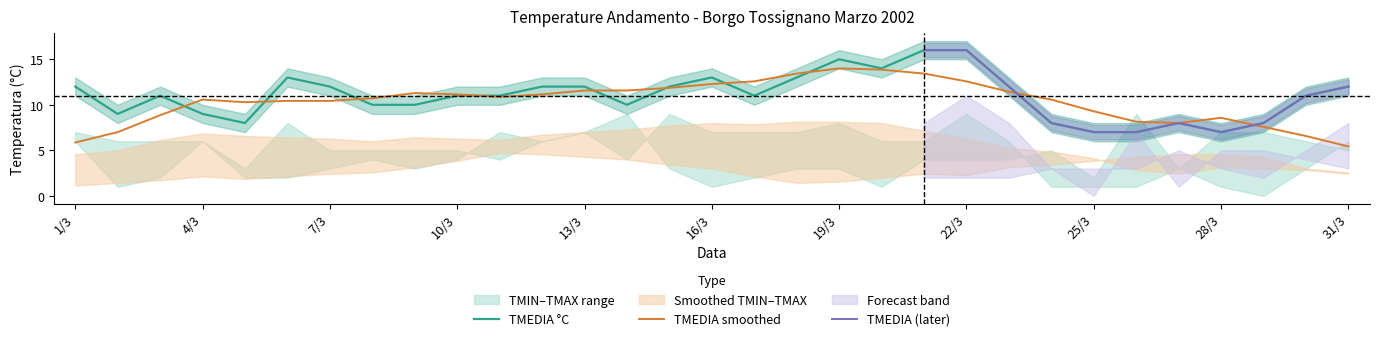

Which series changed the most between 12/3 and 26/3?

TMEDIA